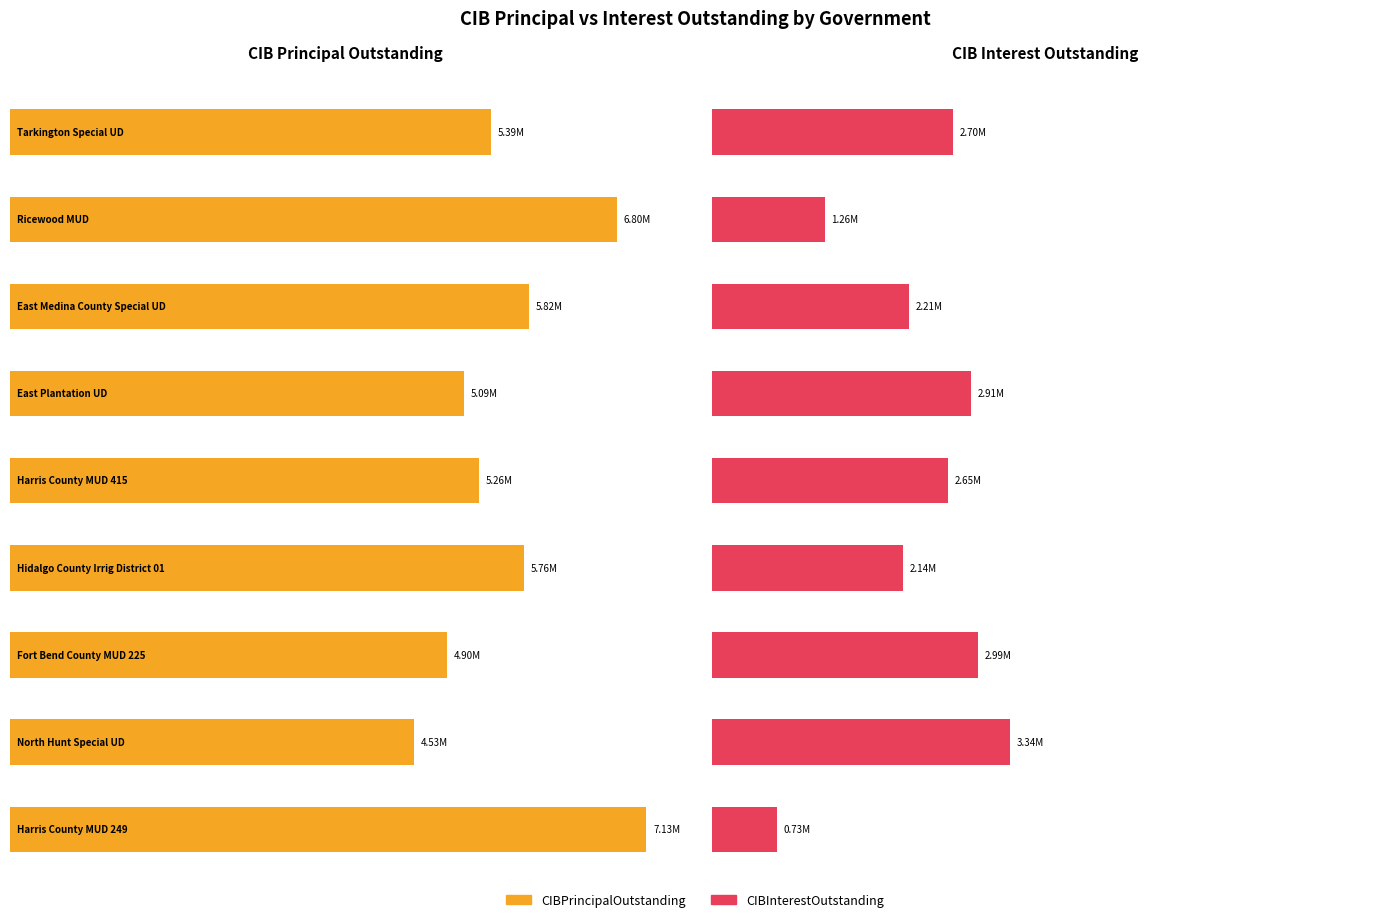

Between Ricewood MUD and Hidalgo County Irrig District 01, which series saw the biggest shift?

CIBPrincipalOutstanding